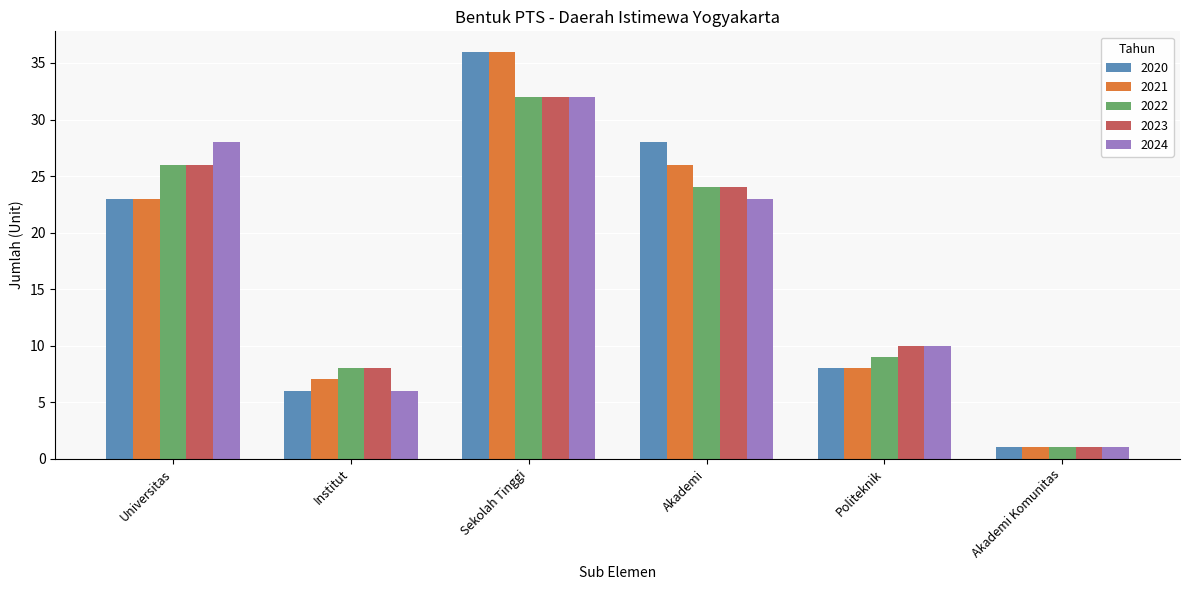

What is the label of the 6th bar from the right?

Universitas